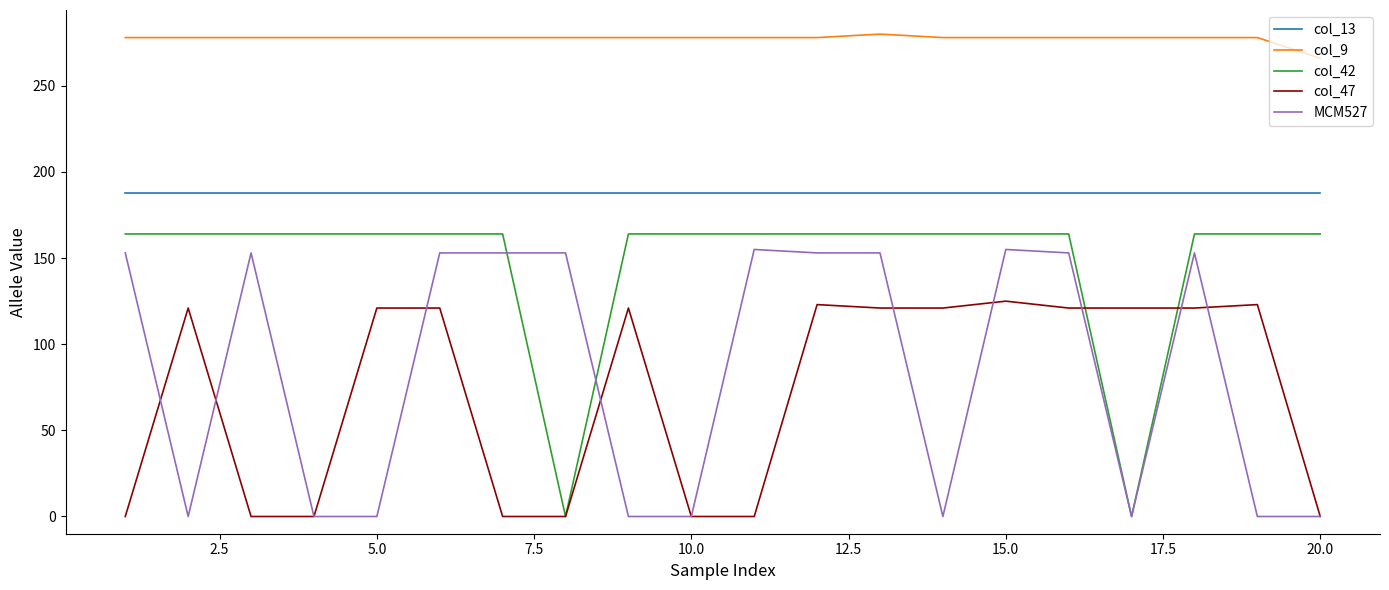

Which series has the widest spread of values?

col_42